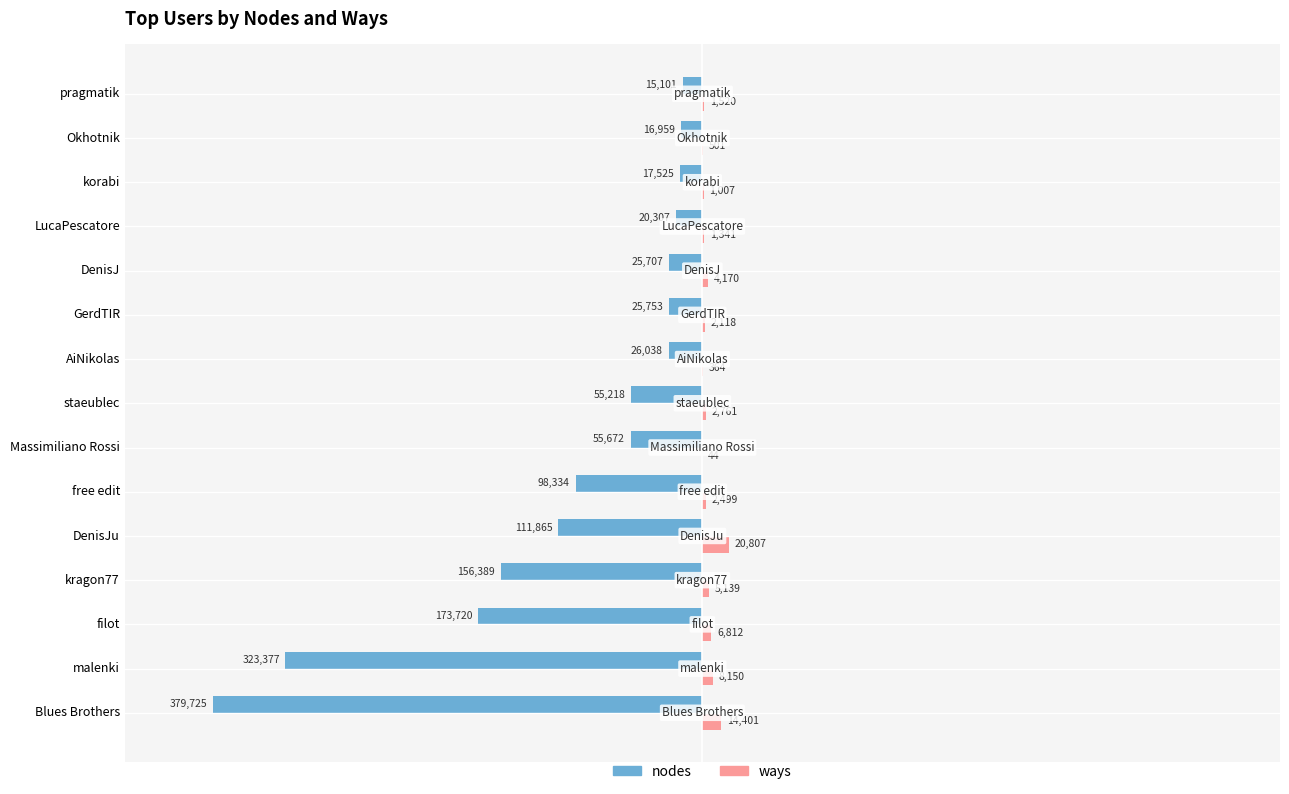

Which series changed the most between Blues Brothers and kragon77?

nodes